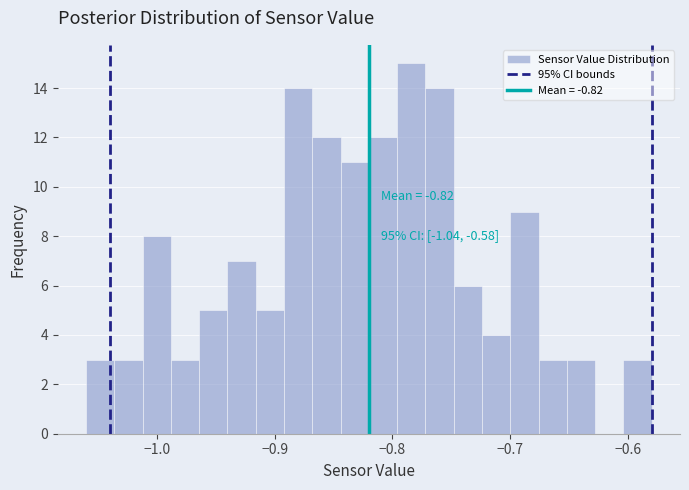

Read against the x-axis, roughly where is the centre of the tallest bar?

-0.78